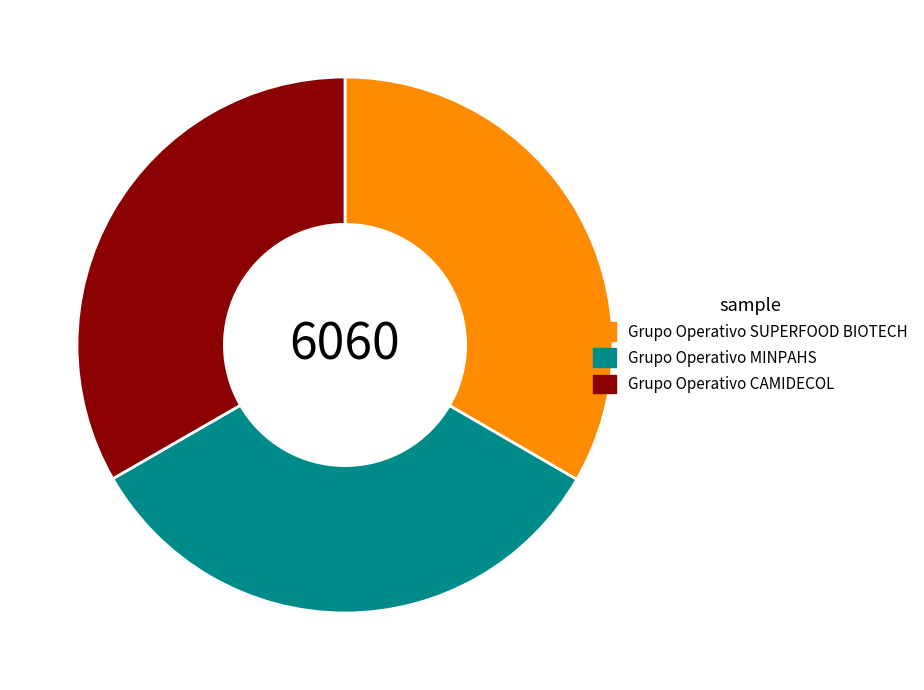

How many slices are in this pie chart?

3